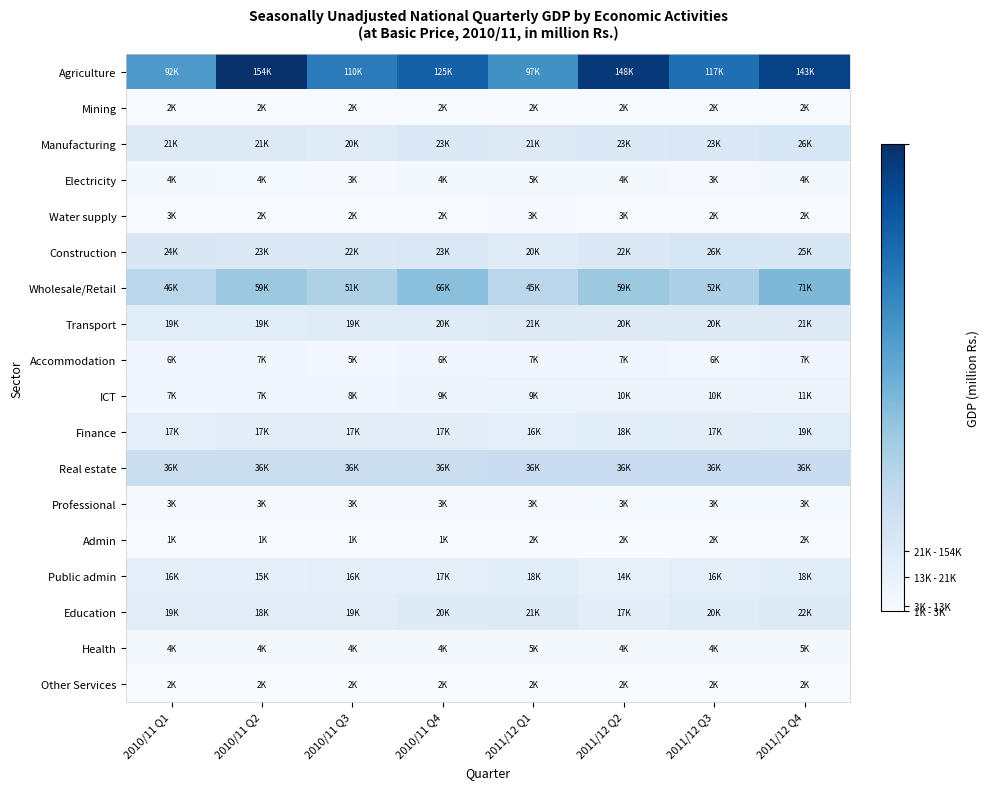

Count the number of data series in this chart.

18